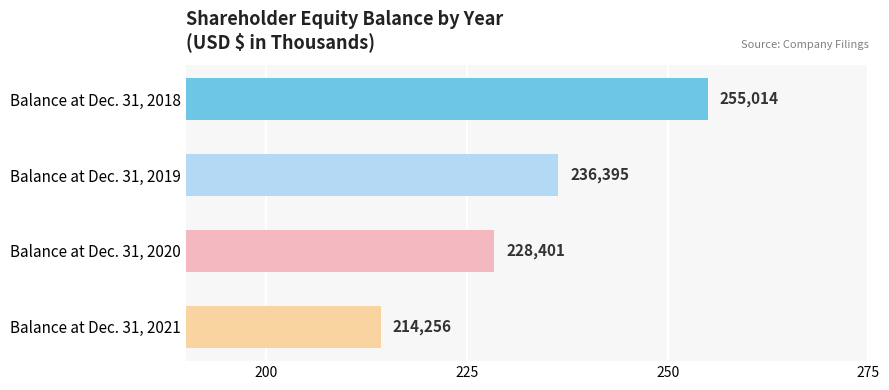

Are the bars grouped side by side (vs. stacked)?

No